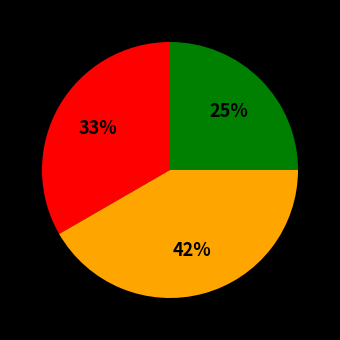

To the nearest percent, what is the average slice percentage?

33%